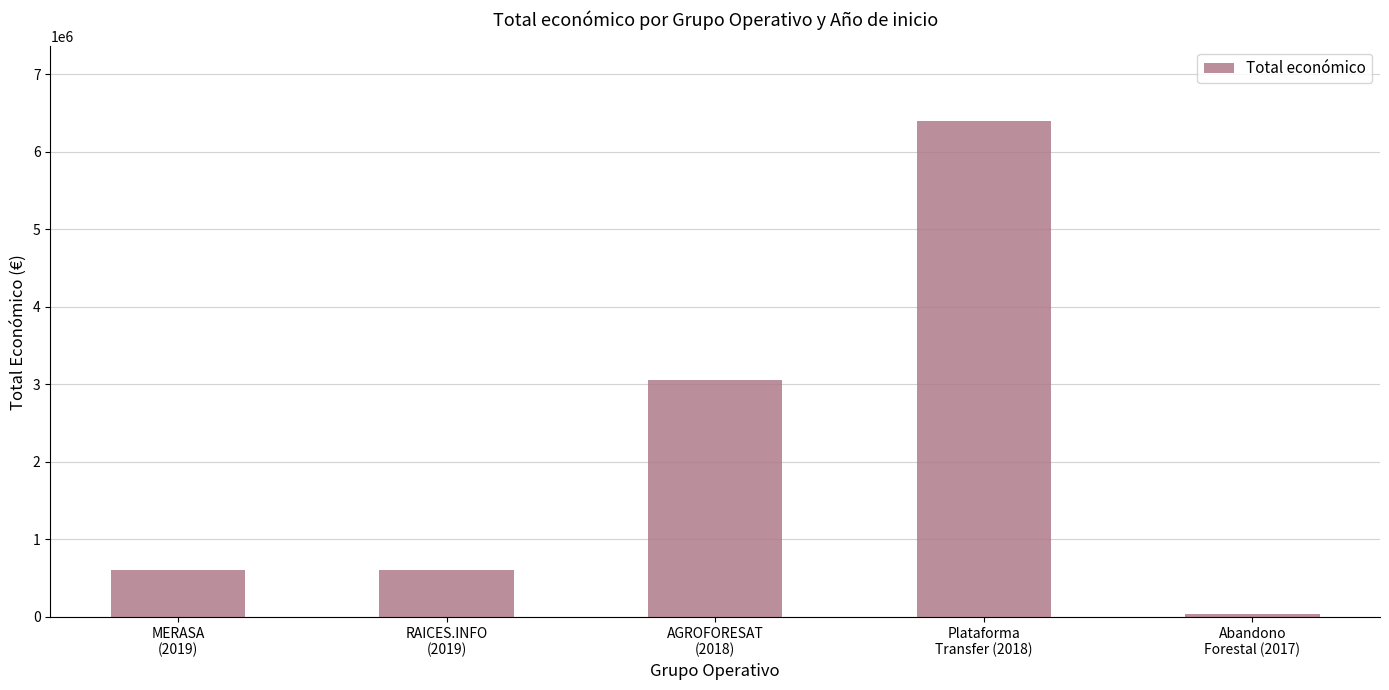

What is the sum of the values at AGROFORESAT
(2018) and RAICES.INFO
(2019)?

3651178